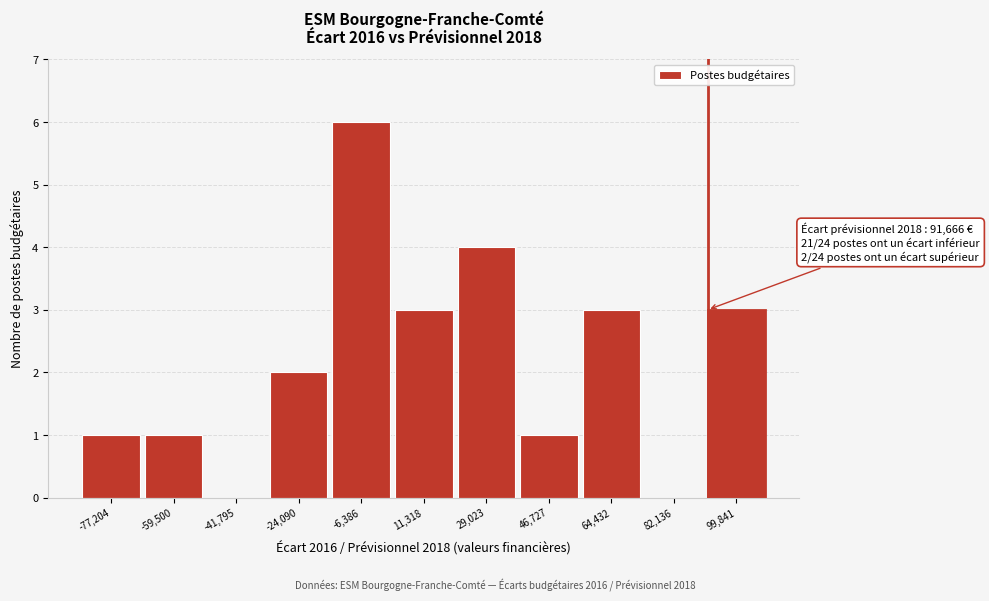

Which range on the x-axis has the tallest bar?

-16000 to 2000